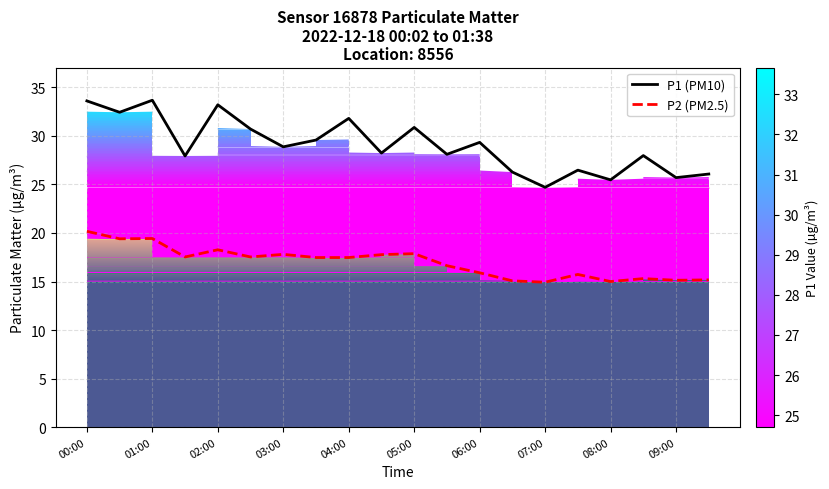

What is the difference between the P1 (PM10) values at 11 and 16?

2.6